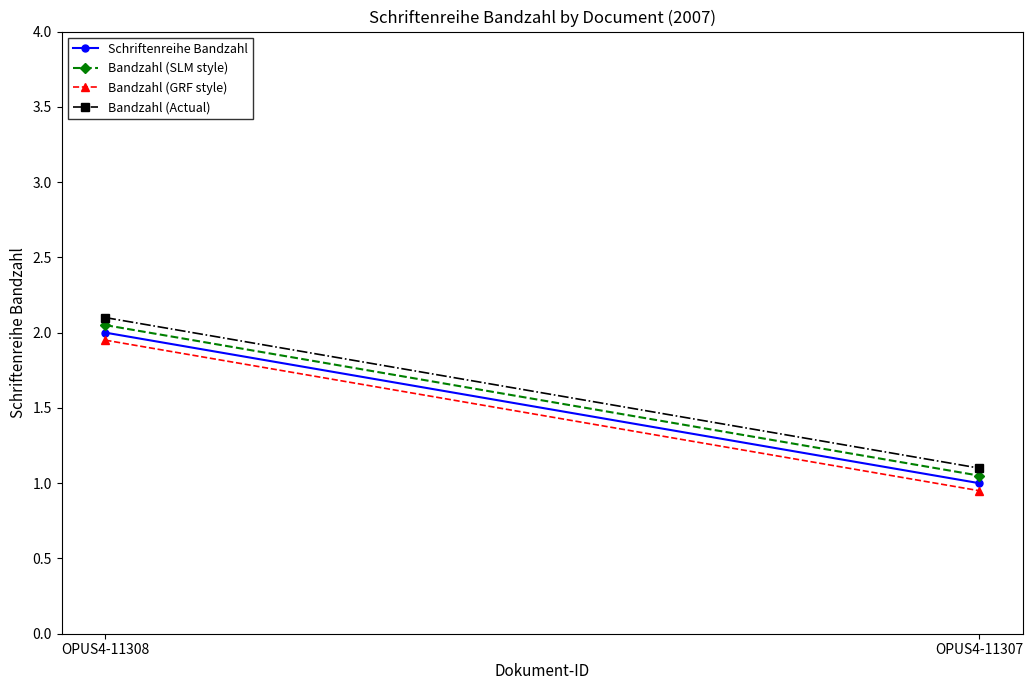

Does the chart have visible grid lines?

No